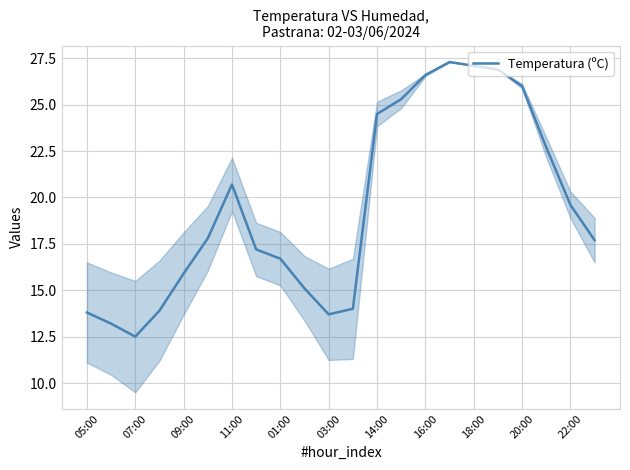

What is the greatest value displayed?

27.3